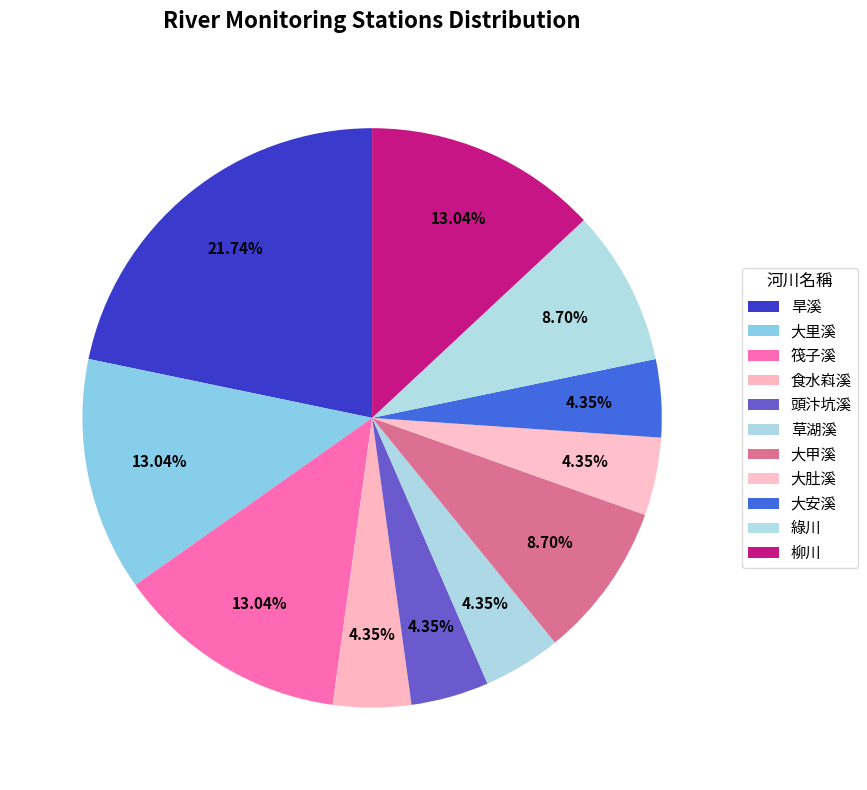

Rank the categories by value from lowest to highest.

食水嵙溪, 頭汴坑溪, 草湖溪, 大肚溪, 大安溪, 大甲溪, 綠川, 大里溪, 筏子溪, 柳川, 旱溪